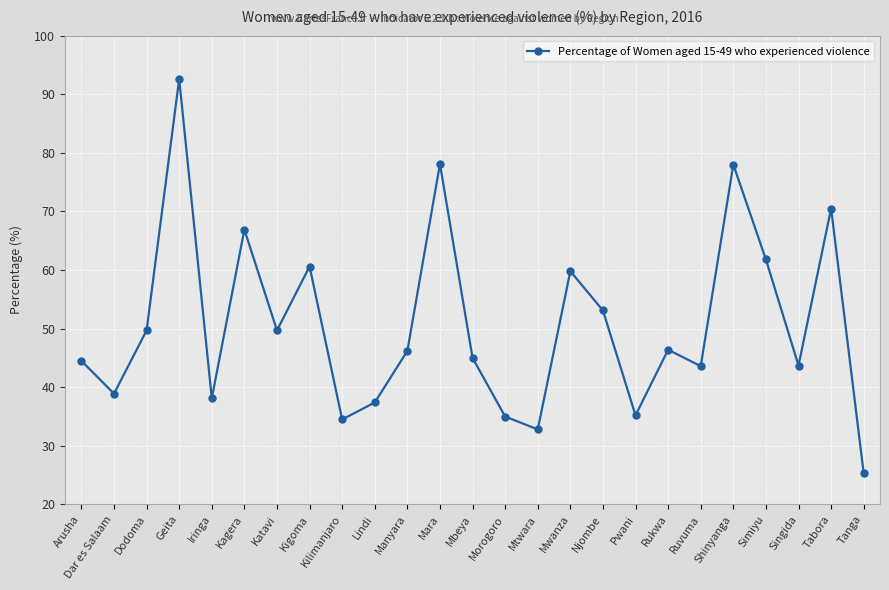

True or false: the data has more than 1 interior local peaks.

True